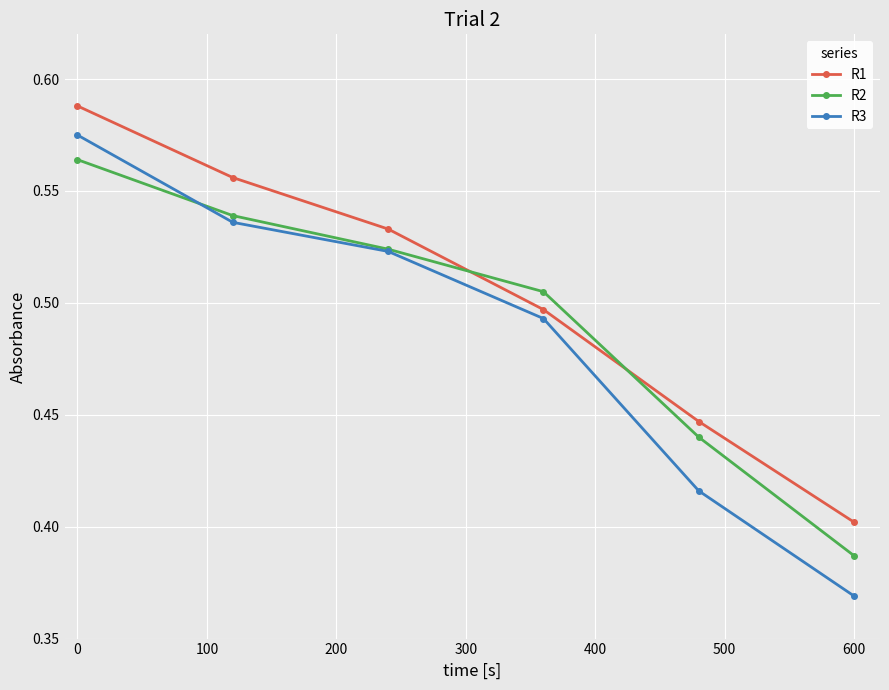

True or false: R3 has more than 0 interior local peaks.

False